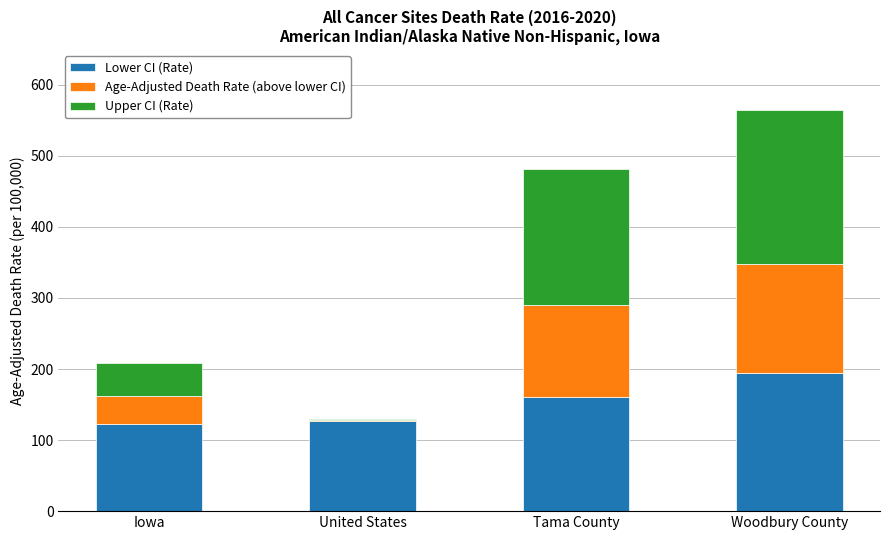

What is the difference between the maximum and minimum values in the Lower CI (Rate) series?

70.9